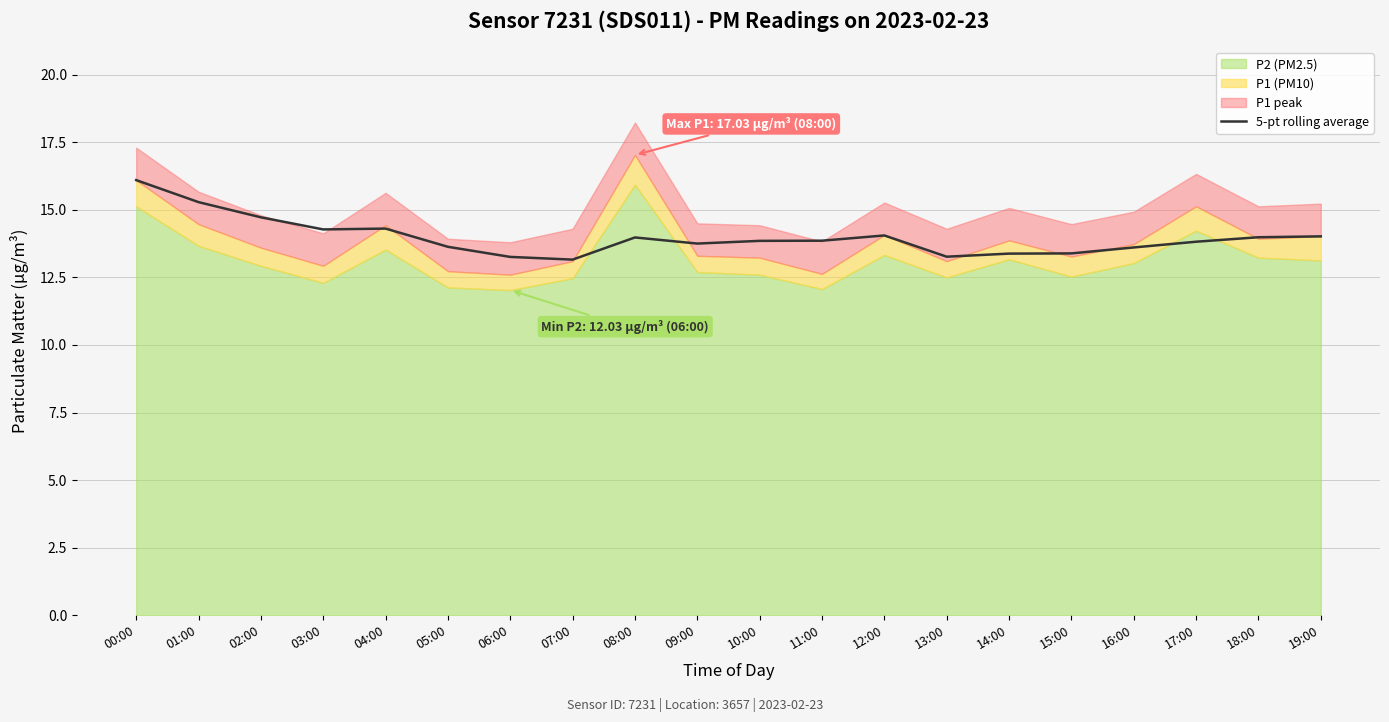

Reading right to left, extract all data points from this chart.

14.0	14.0	13.8	13.6	13.4	13.4	13.3	14.1	13.9	13.9	13.8	14.0	13.2	13.3	13.6	14.3	14.3	14.7	15.3	16.1